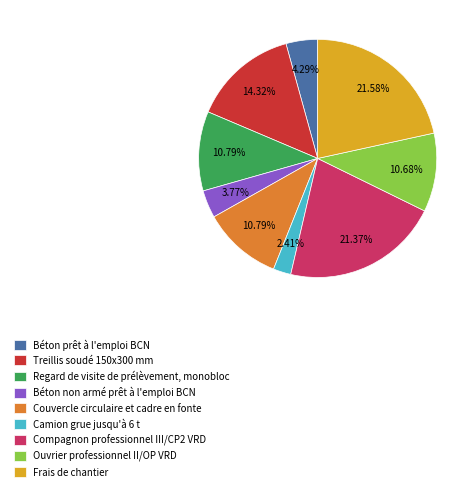

Which has a higher value, Compagnon professionnel III/CP2 VRD or Ouvrier professionnel II/OP VRD?

Compagnon professionnel III/CP2 VRD